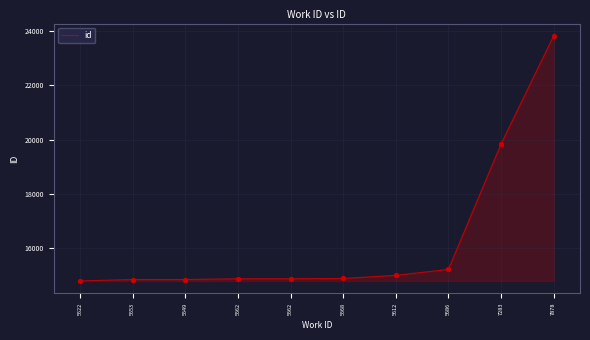

Between 5553 and 5562, which is larger?

5562